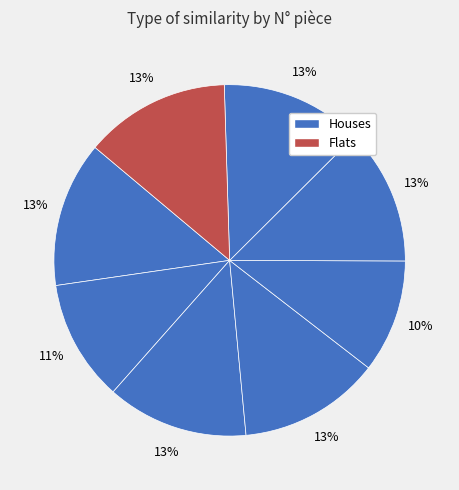

Count the number of slices in the pie.

8